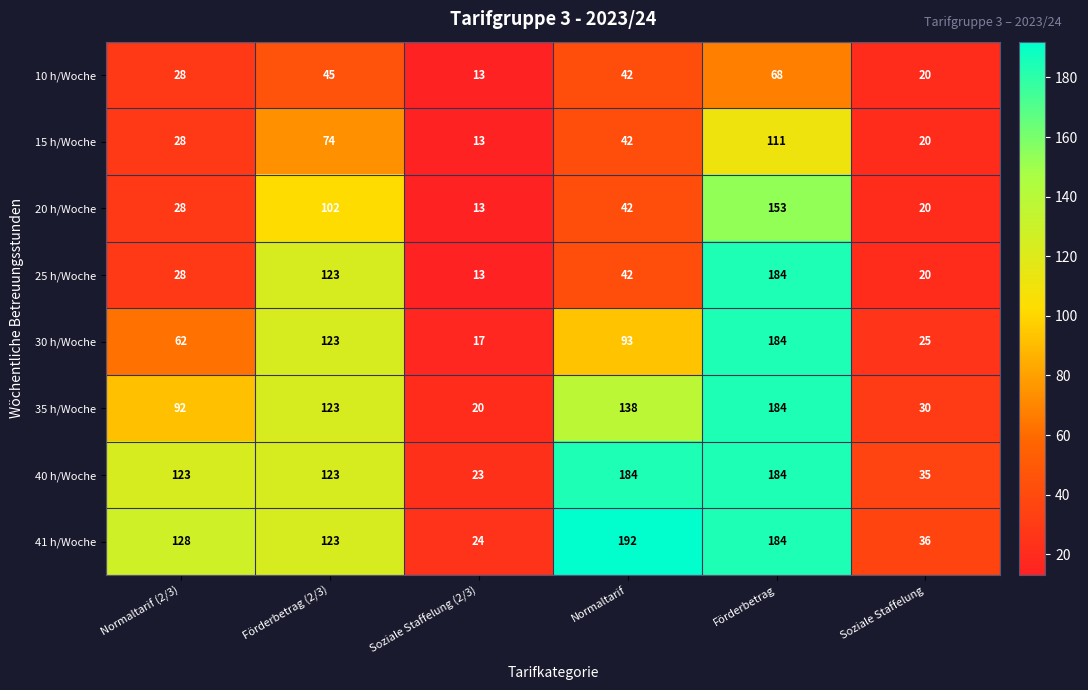

Where is 15 h/Woche nearest to the value 62?

Förderbetrag (2/3)